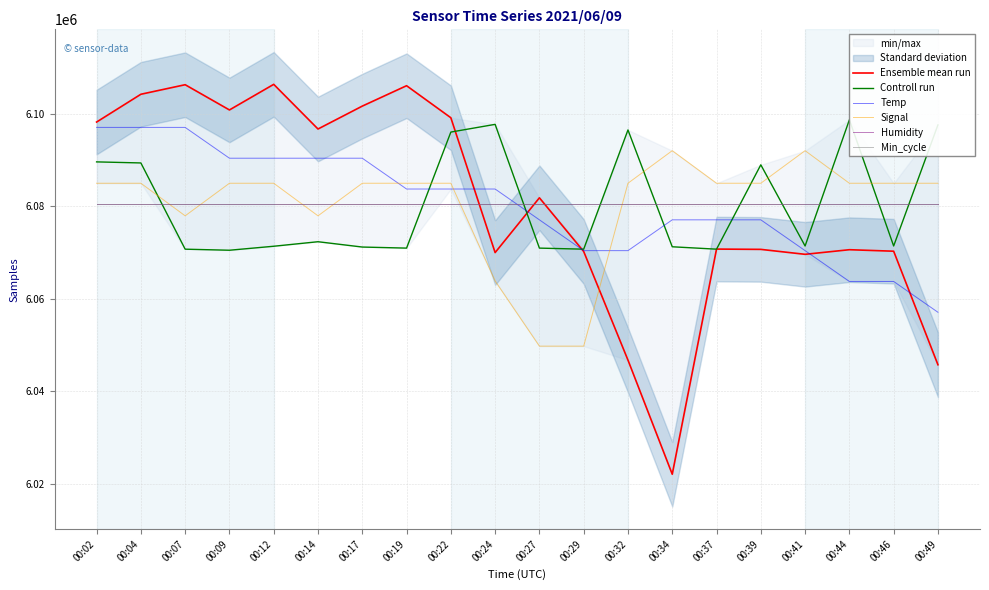

The value of Min_cycle at 00:19 is 8650443.0. True or false?

False